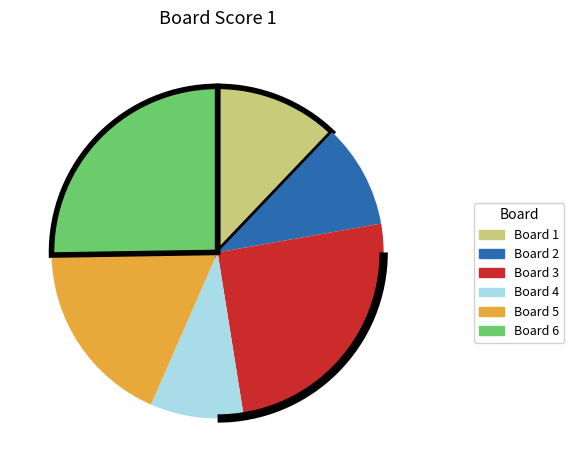

Approximately how many times larger is the value at Board 4 compared to Board 6?

0.4